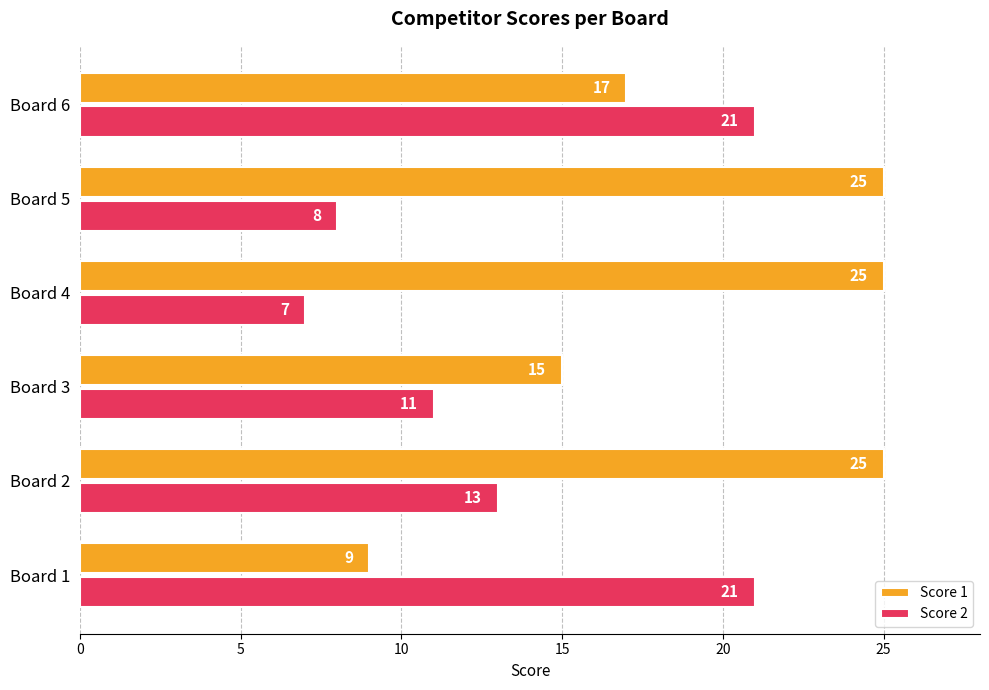

Which series has the largest range (max minus min)?

Score 1